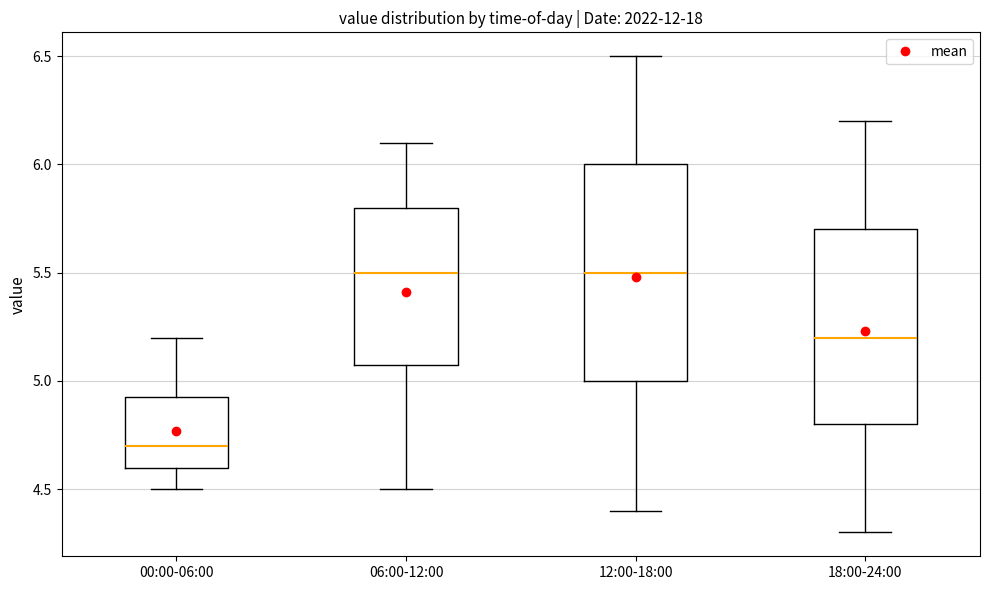

Reading left to right, read every box against the y-axis: the position of its median line, the range the box covers, and the ends of its whiskers. The values are not printed on the chart, so give them approximately, as read against the axis.

00:00-06:00: median 4.70, box 4.60 to 4.95, whiskers 4.50 to 5.20
06:00-12:00: median 5.50, box 5.10 to 5.80, whiskers 4.50 to 6.10
12:00-18:00: median 5.50, box 5.00 to 6.00, whiskers 4.40 to 6.50
18:00-24:00: median 5.20, box 4.80 to 5.70, whiskers 4.30 to 6.20